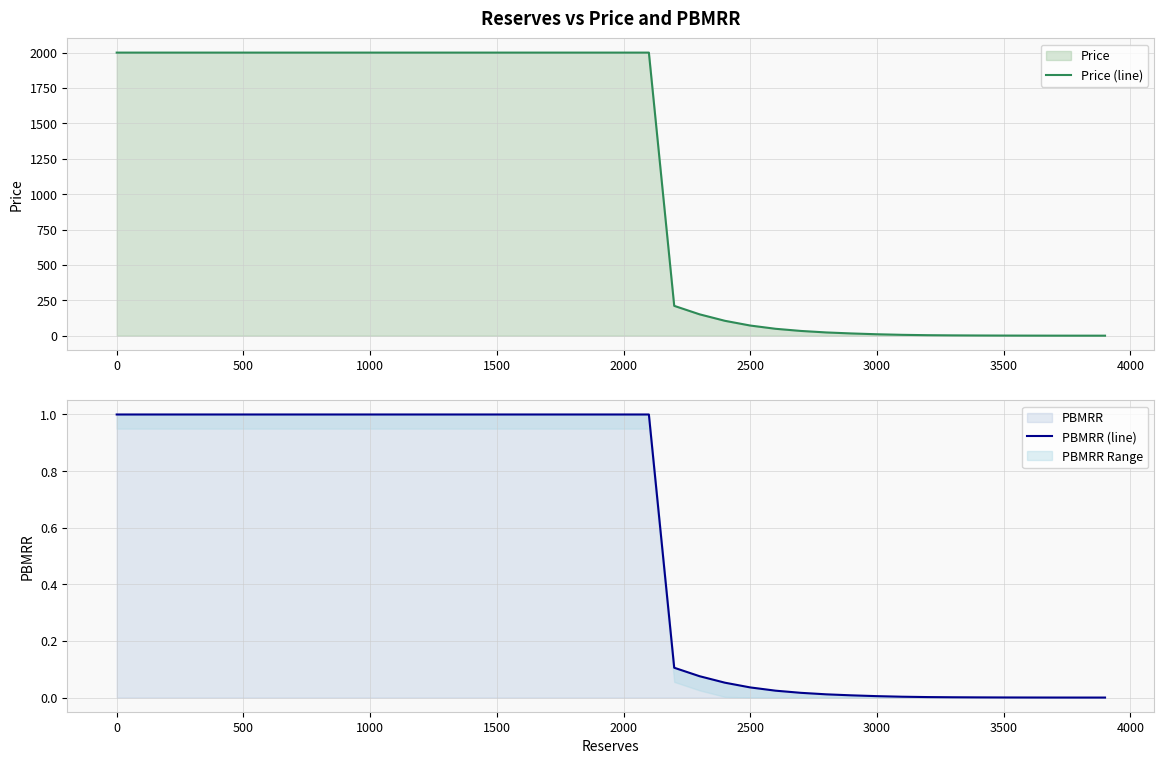

Rank the series at 1500 from highest to lowest value.

Price (line), PBMRR (line)